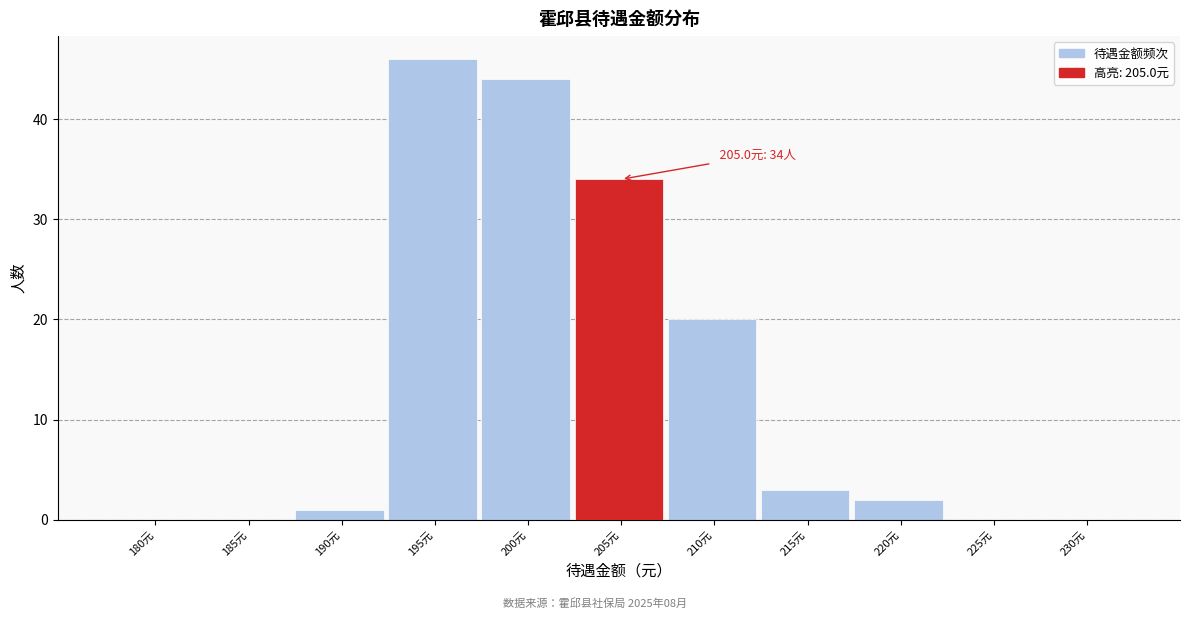

Reading left to right, extract all data points from this chart.

180元=0	185元=0	190元=1	195元=46	200元=44	205元=34	210元=20	215元=3	220元=2	225元=0	230元=0